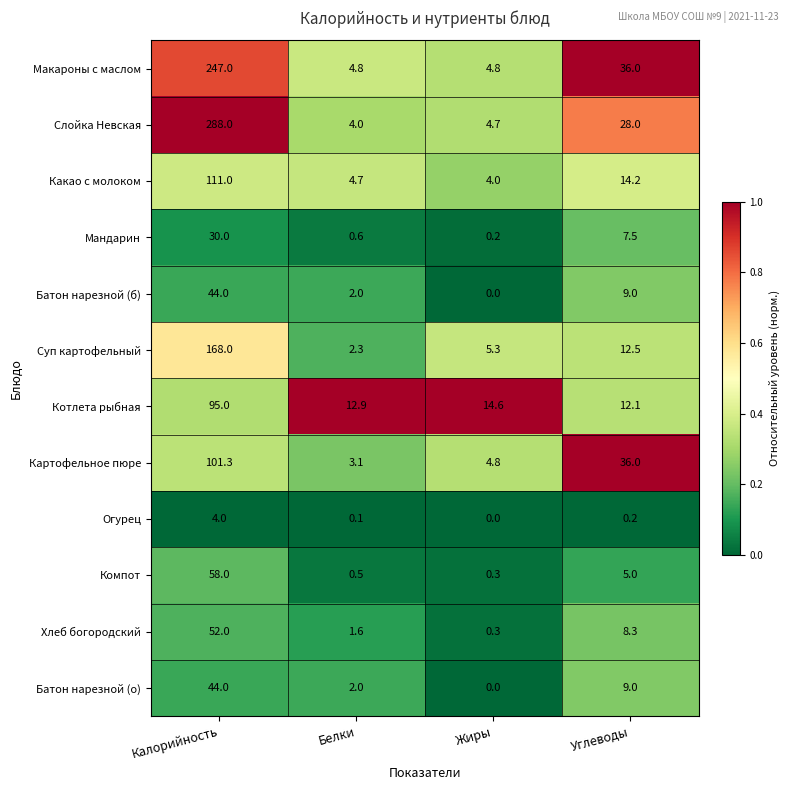

Count the number of data series in this chart.

12